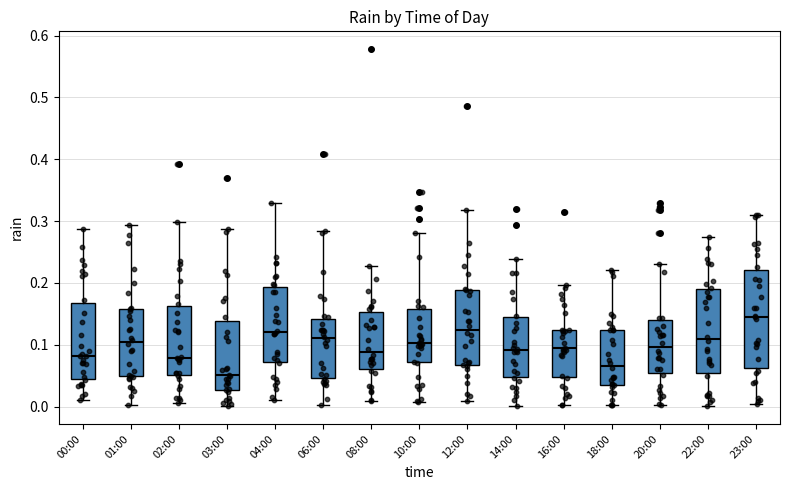

Where is the upper edge of the box for 08:00 on the y-axis? The values are not printed on the chart, so give them approximately, as read against the axis.

0.15